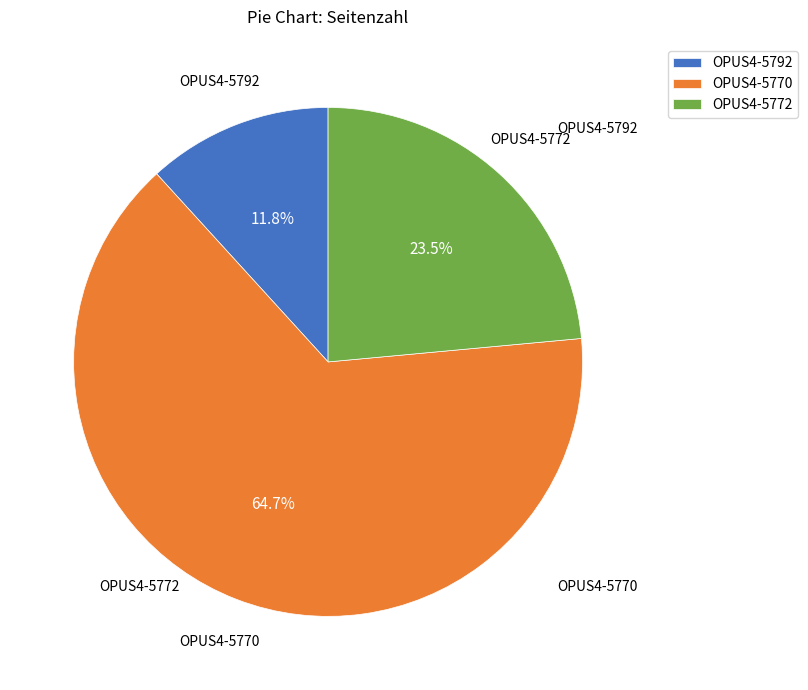

Is there any slice that represents more than half of the pie?

Yes